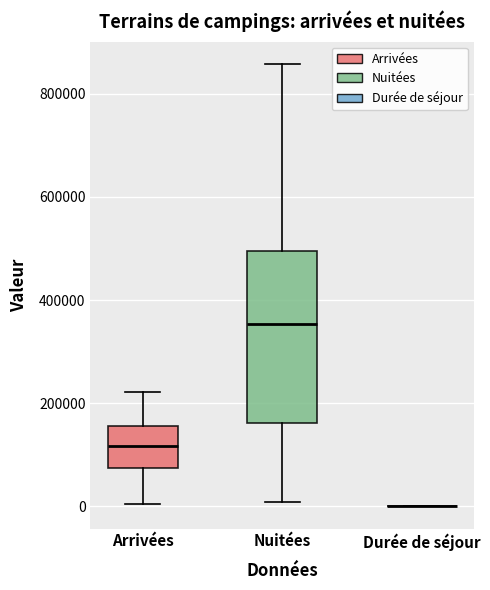

Reading left to right, read every box against the y-axis: the position of its median line, the range the box covers, and the ends of its whiskers. The values are not printed on the chart, so give them approximately, as read against the axis.

Arrivées: median 120000, box 80000 to 160000, whiskers 0 to 220000
Nuitées: median 360000, box 160000 to 500000, whiskers 0 to 860000
Durée de séjour: box collapsed to a line at 0, whiskers 0 to 0